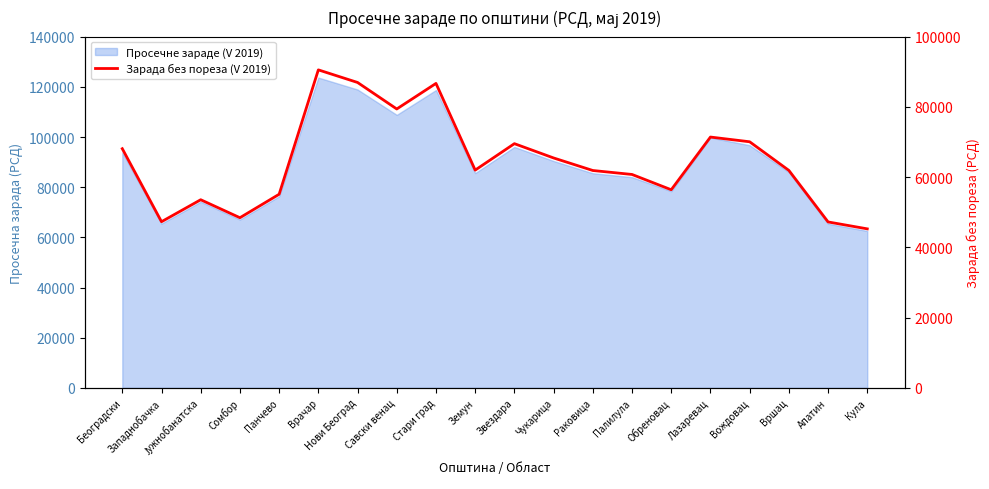

What is the ratio of the value at Вождовац to the value at Раковица?

1.1